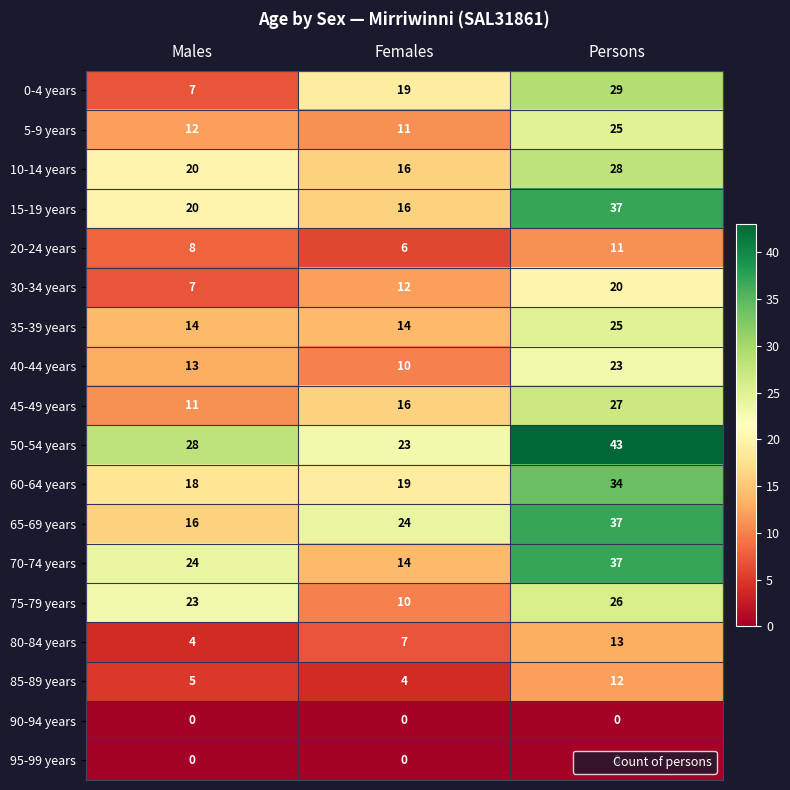

At which label is 65-69 years closest to 26?

Females